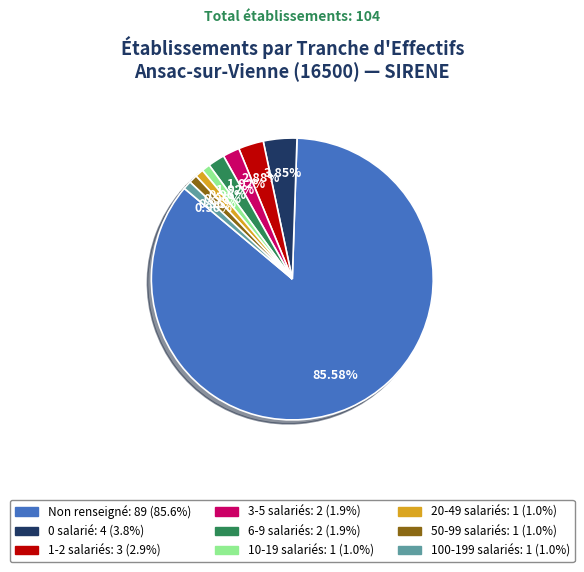

Is there a majority slice in this chart?

Yes